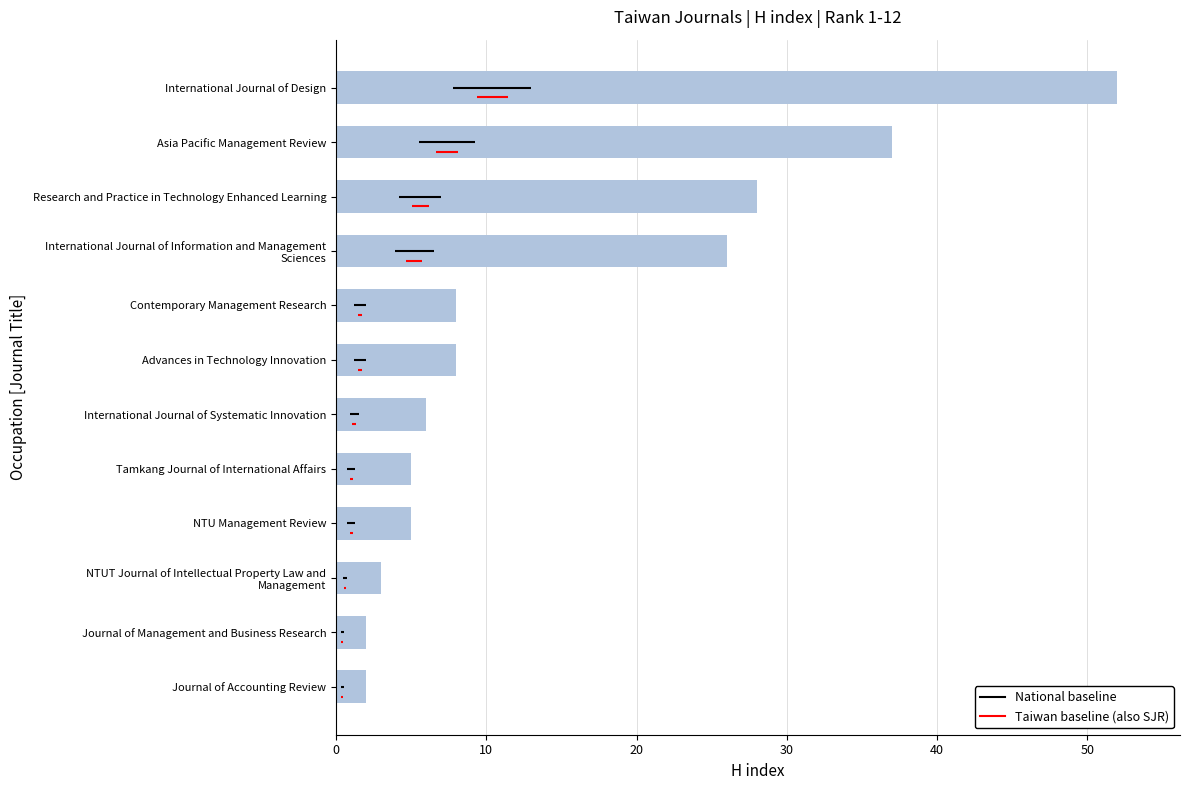

What is the greatest value displayed?

52